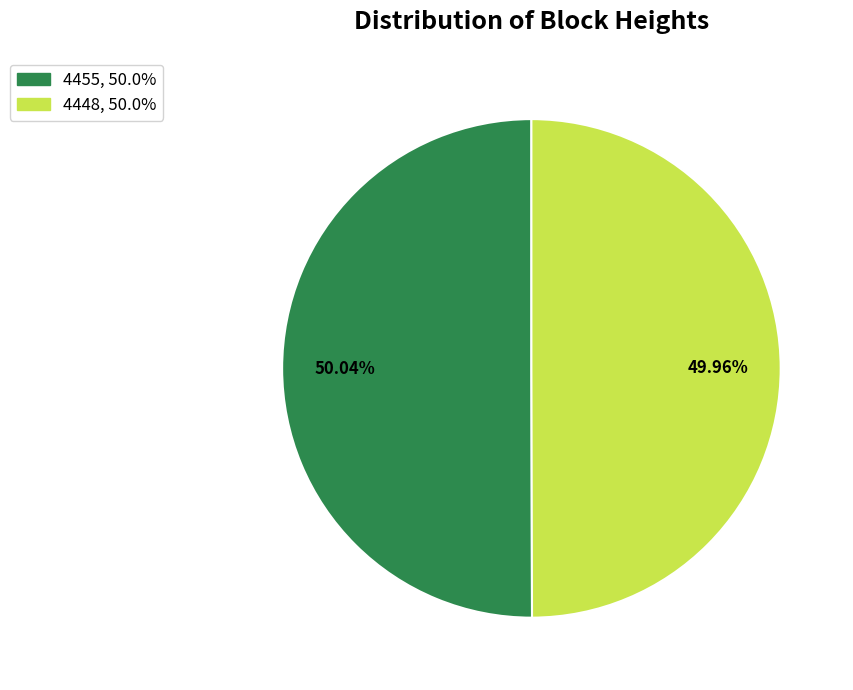

To the nearest percent, what is the combined percentage of 4448 and 4455?

100%